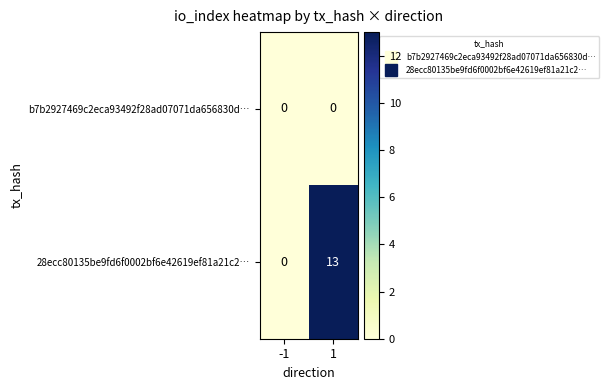

What is the difference between the highest and lowest values at 1?

13